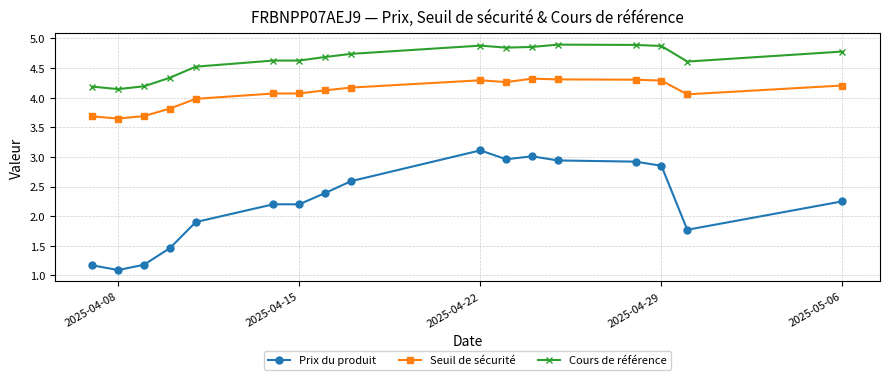

How many distinct data groups are displayed?

3